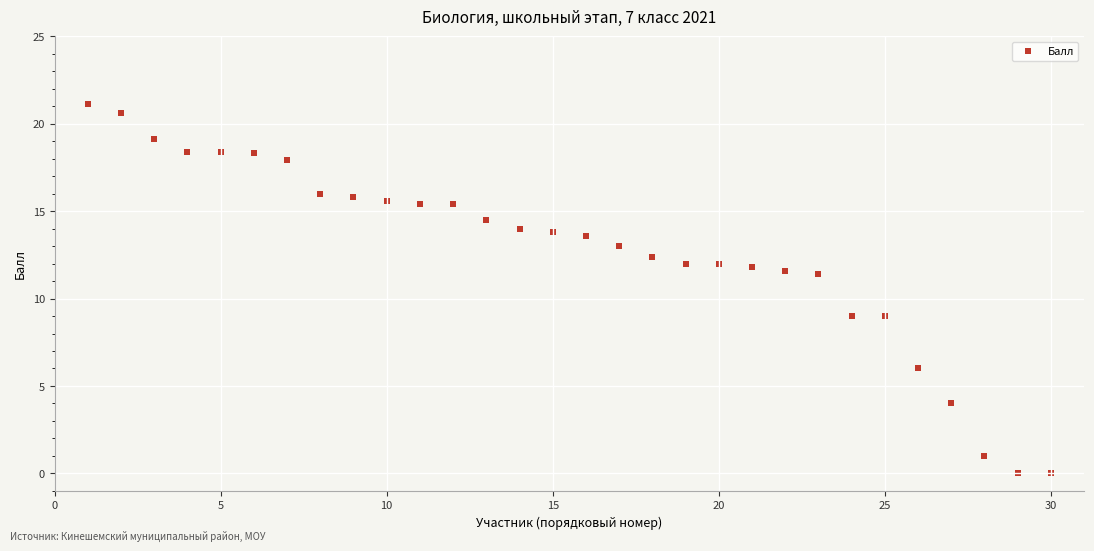

What is the range of X values (max minus min)?

29.0